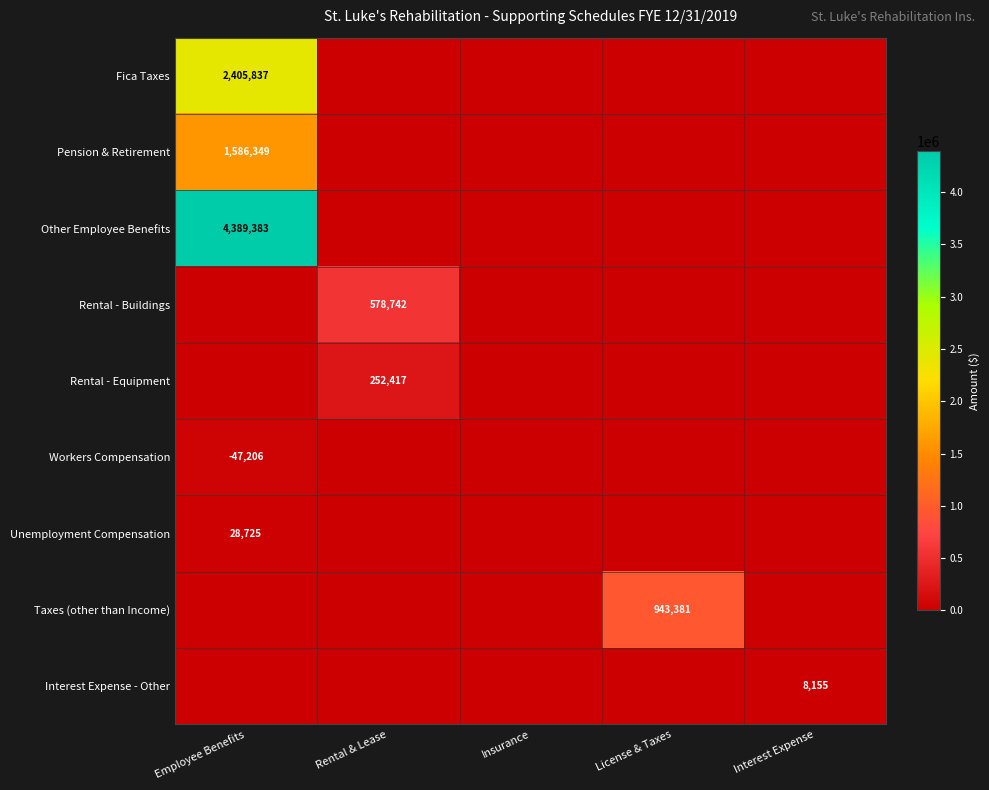

The Rental - Buildings series shows 578742 at Rental & Lease. True or false?

True